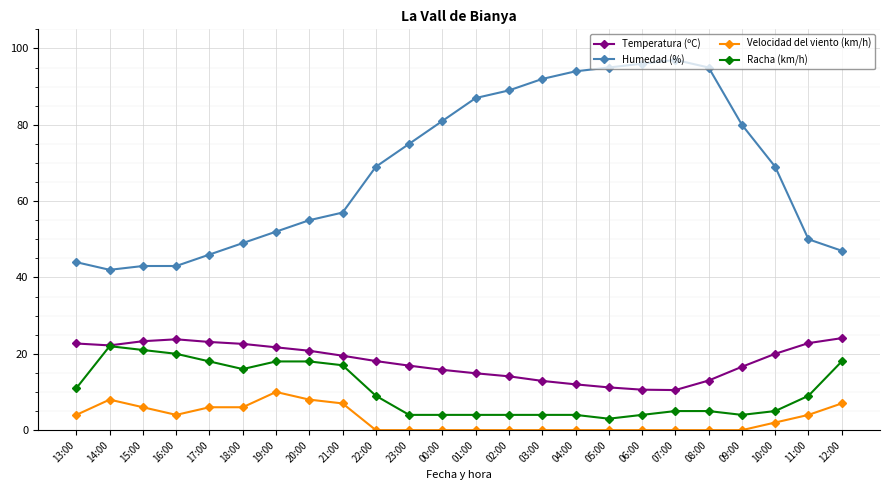

Which series has the largest total across all categories?

Humedad (%)